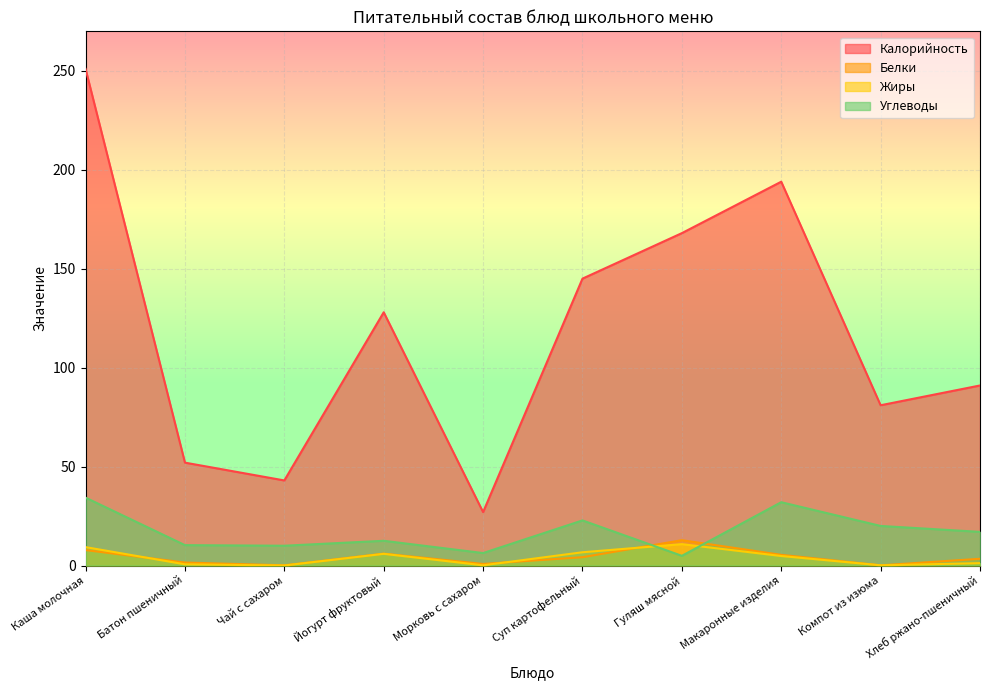

What is the difference between the second highest and second lowest values in the Углеводы series?

25.7